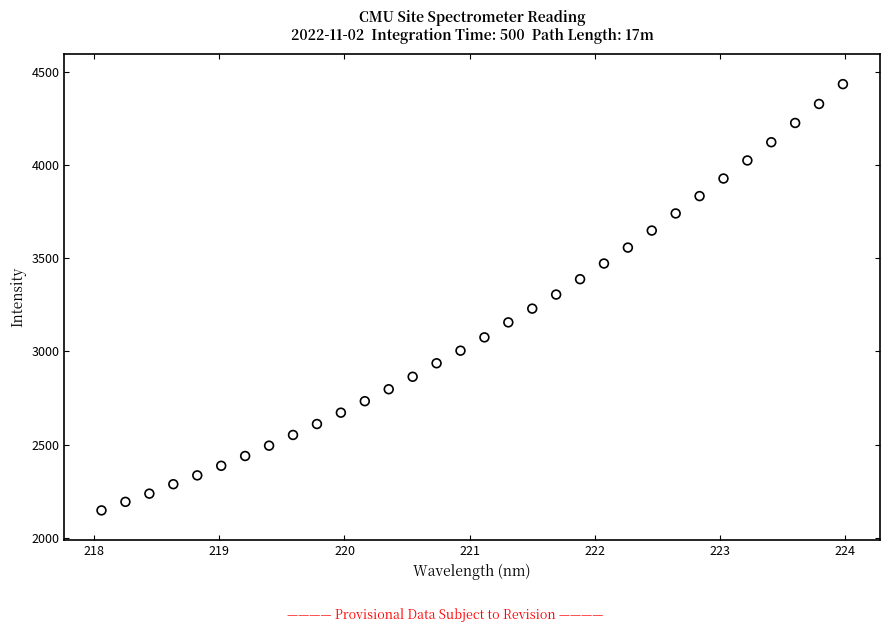

What is the range of Y values (max minus min)?

2288.8